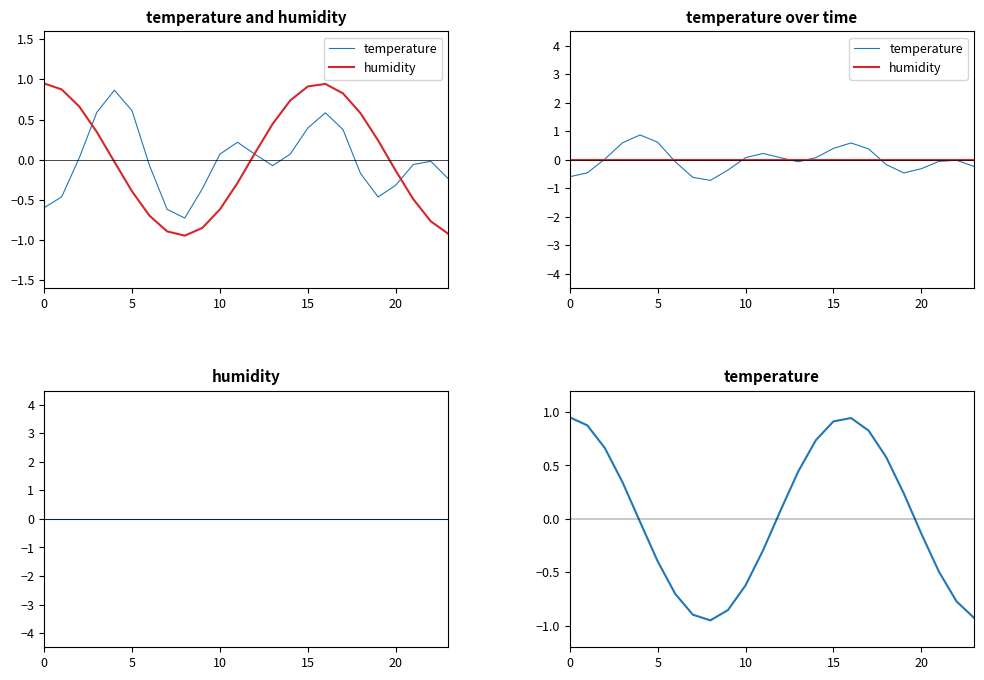

What is the label of the 16th point from the right?

8